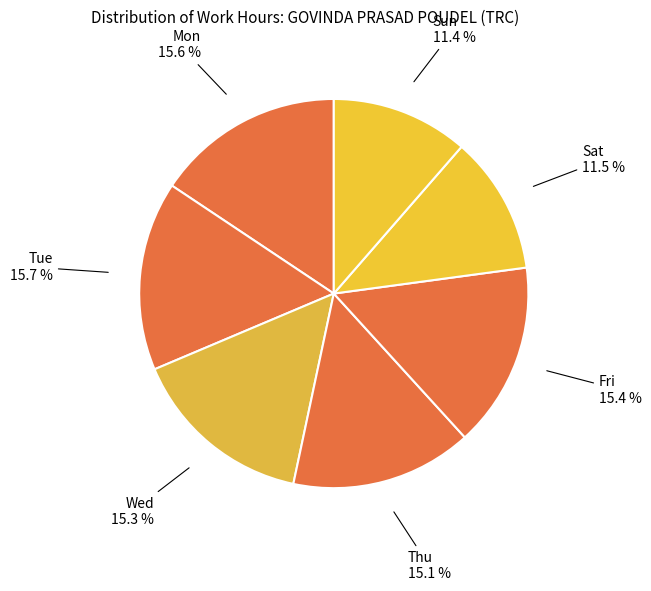

What is the ratio of the value at Thu to the value at Sun?

1.3